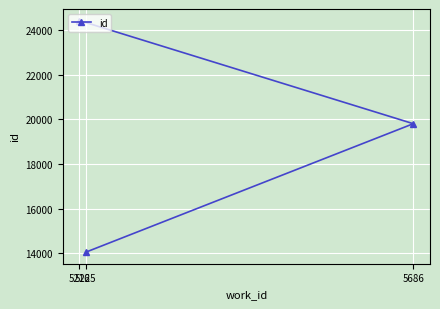

The value at 5225 is 24535. True or false?

False